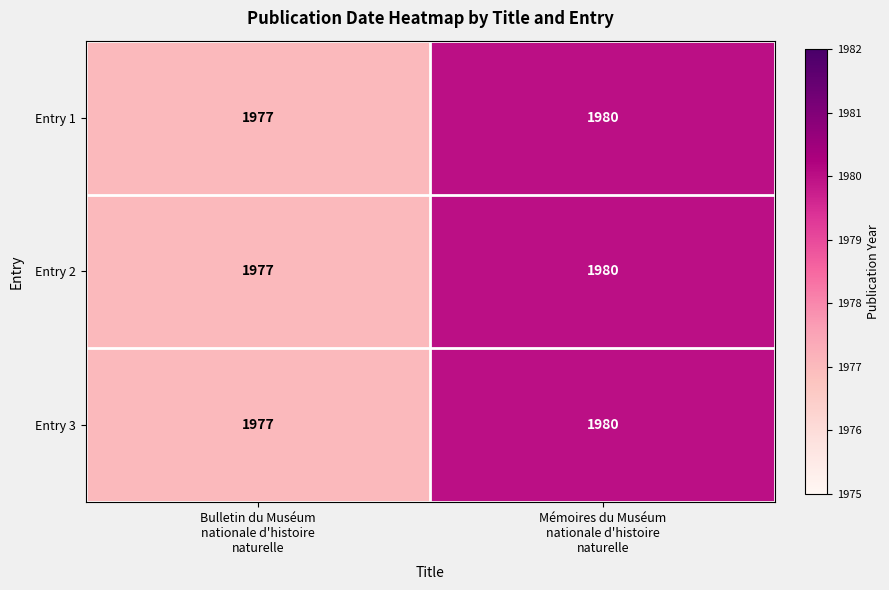

What is the sum of all Entry 1 values?

3957